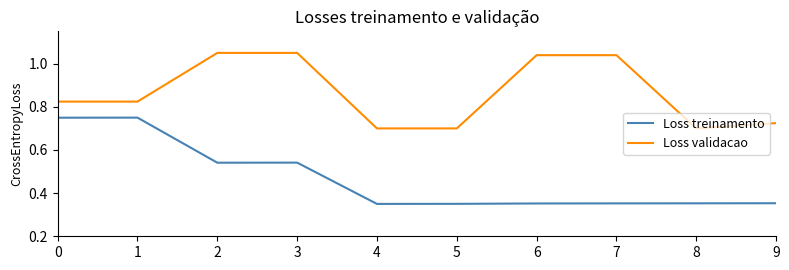

Is the value of Loss treinamento at 4 greater than the value of Loss validacao at 1?

No